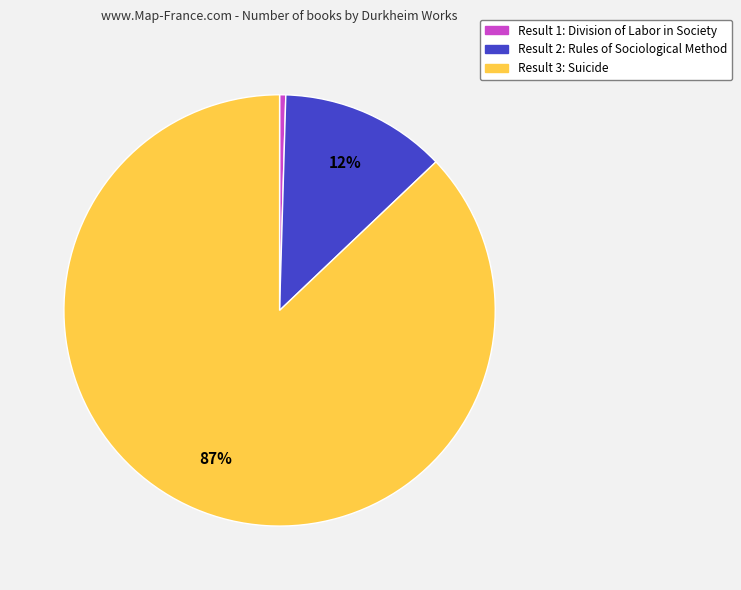

Does any single category account for the majority?

Yes